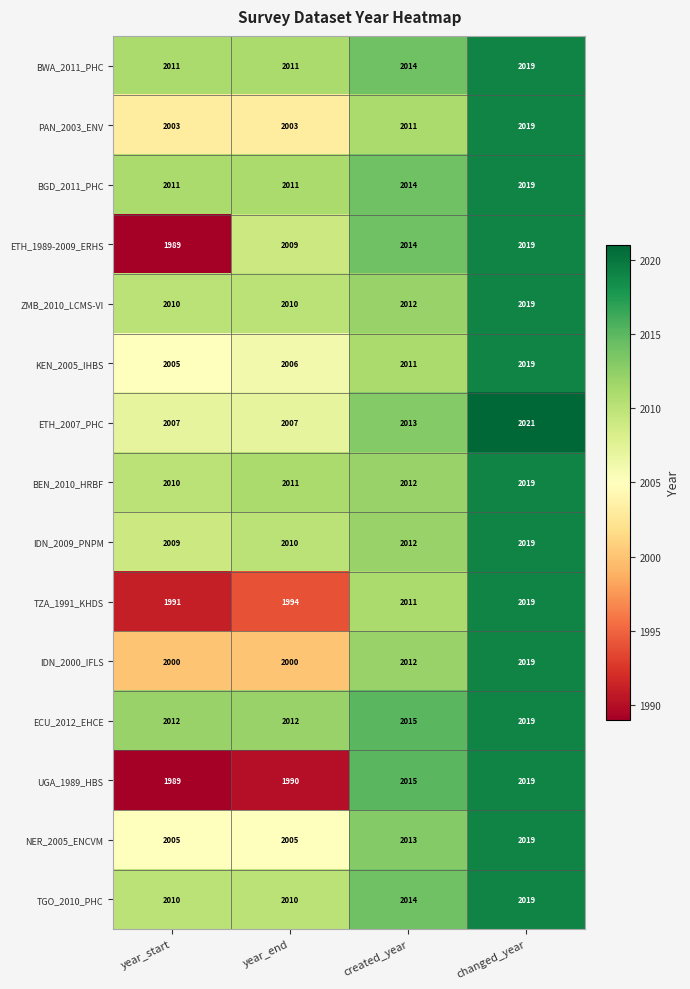

Which series changed the most between year_start and year_end?

ETH_1989-2009_ERHS